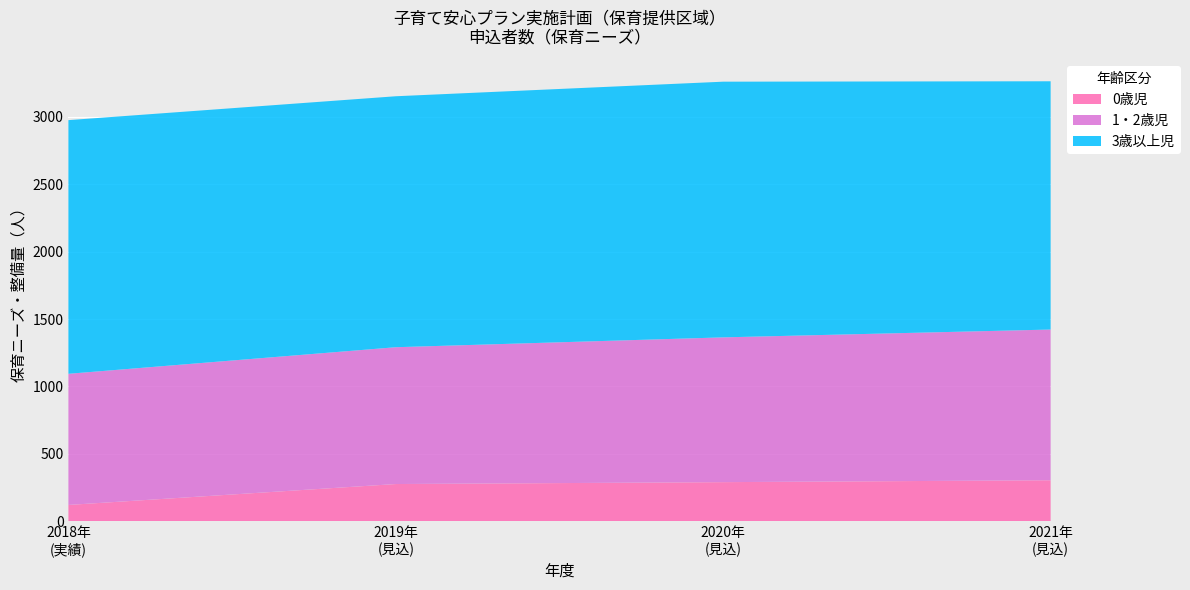

What is the highest value of the 0歳児 series?

305